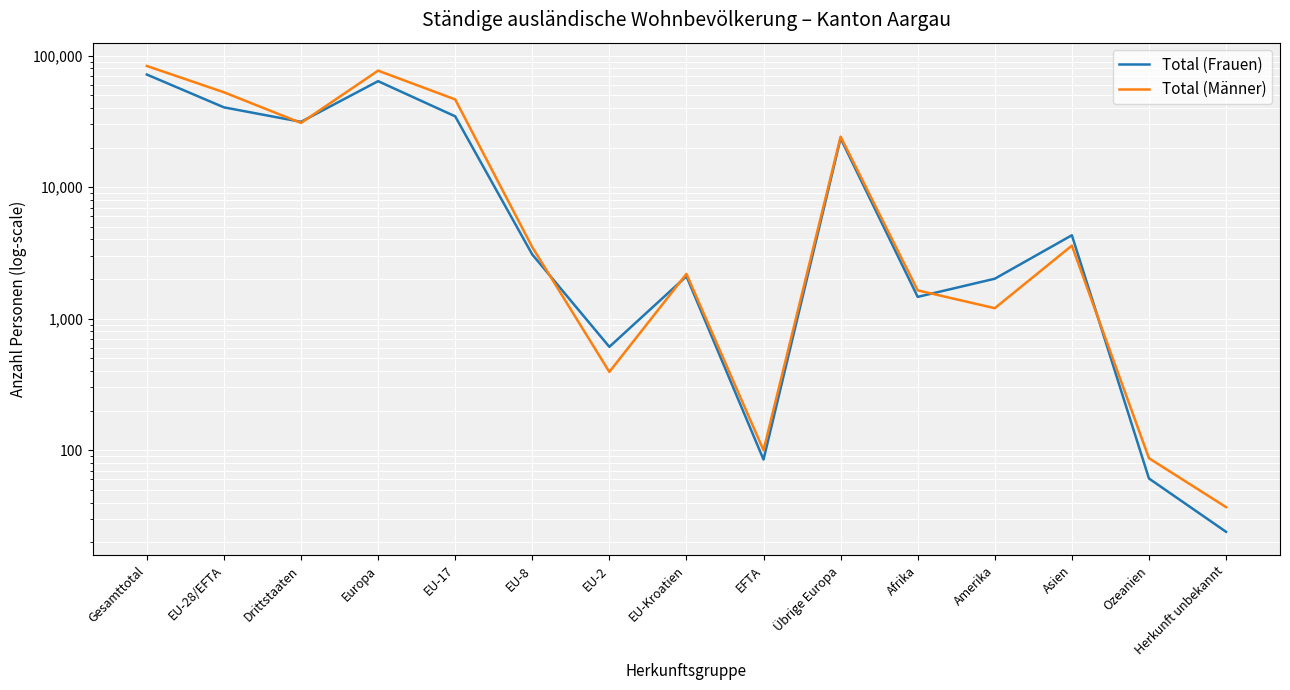

What is the sum of all Total (Männer) values?

326948